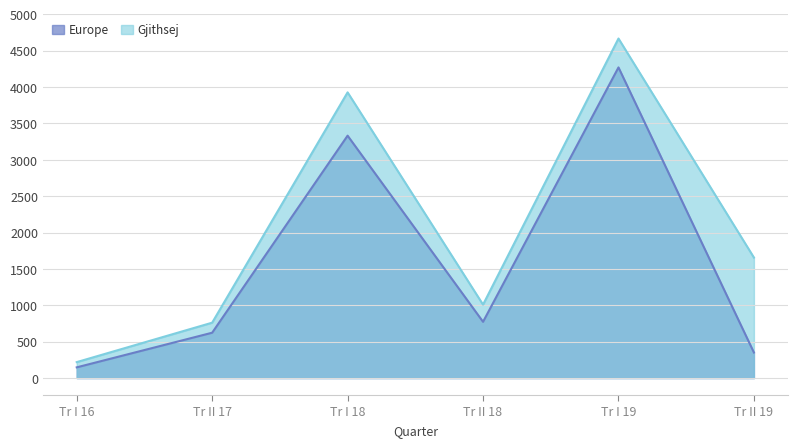

The value of Gjithsej at Tr I 19 is 4666. True or false?

True